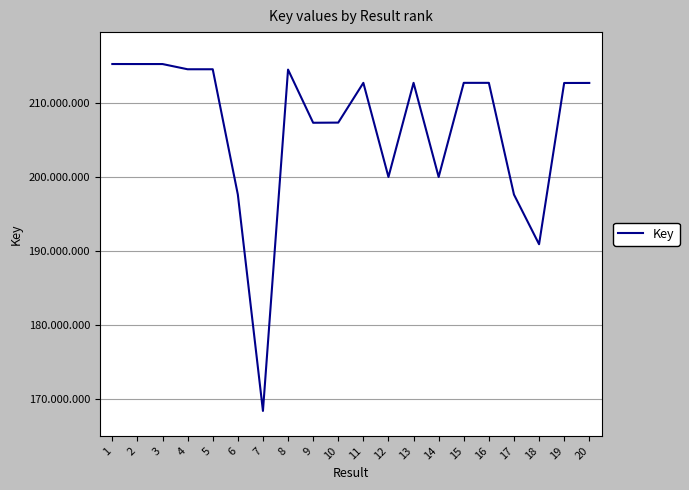

At which label is the value closest to 191797172?

18